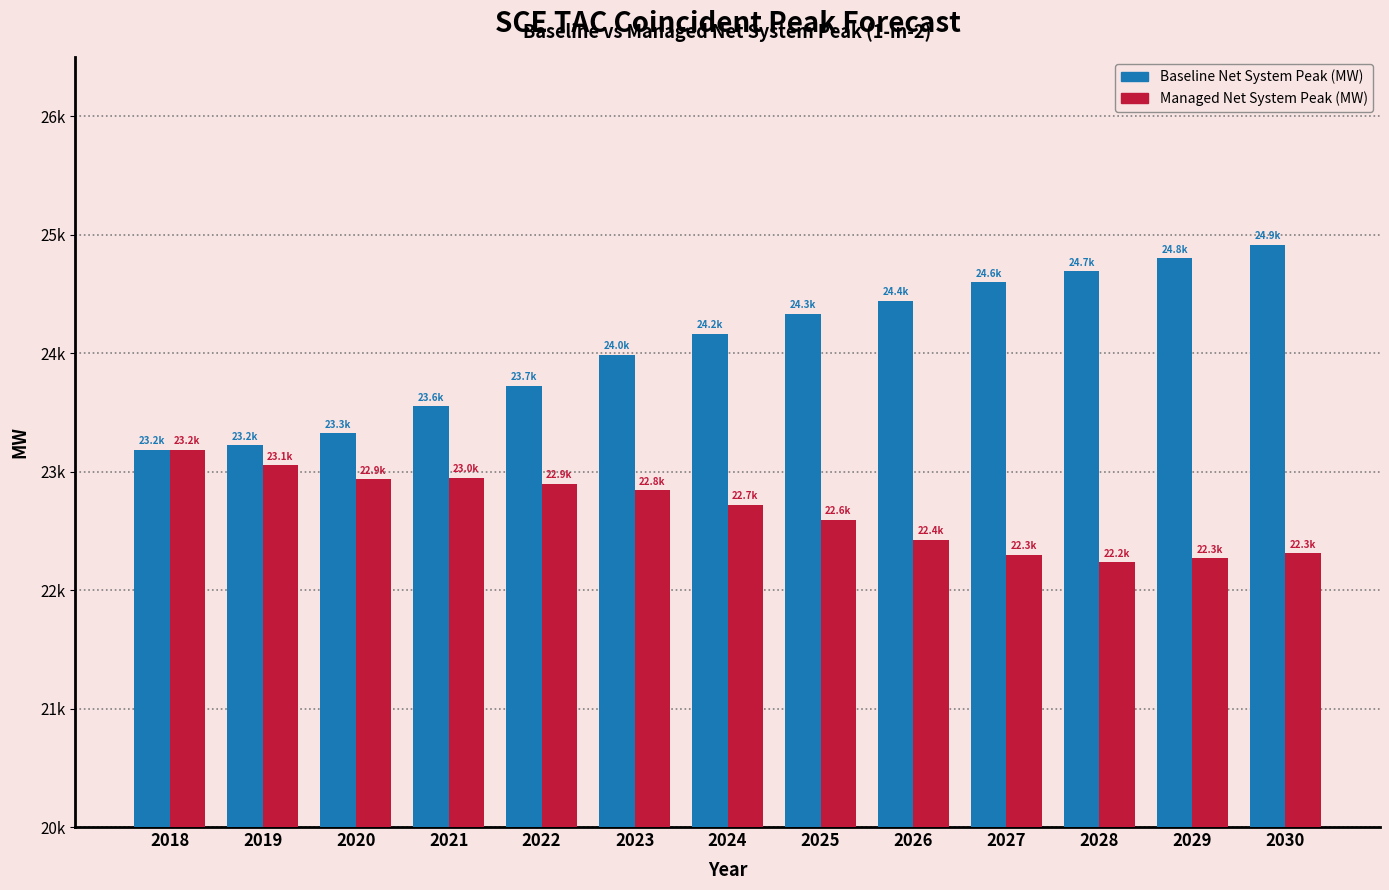

Which category has the highest value in the Managed Net System Peak (MW) series?

2018